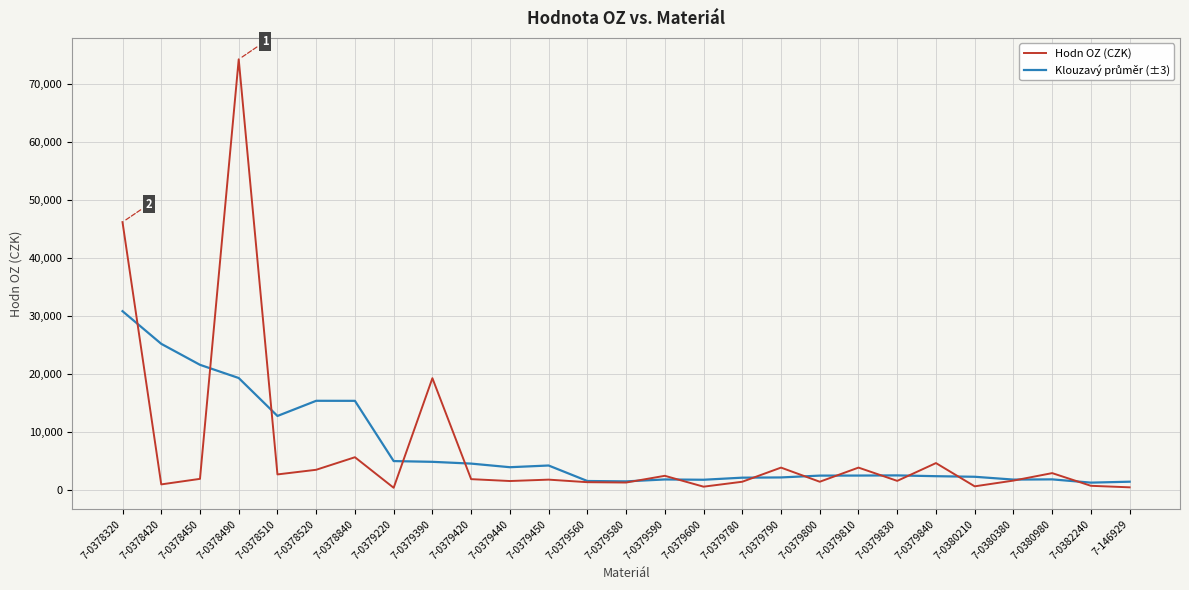

At which category does the chart reach its peak across all series?

7-0378490